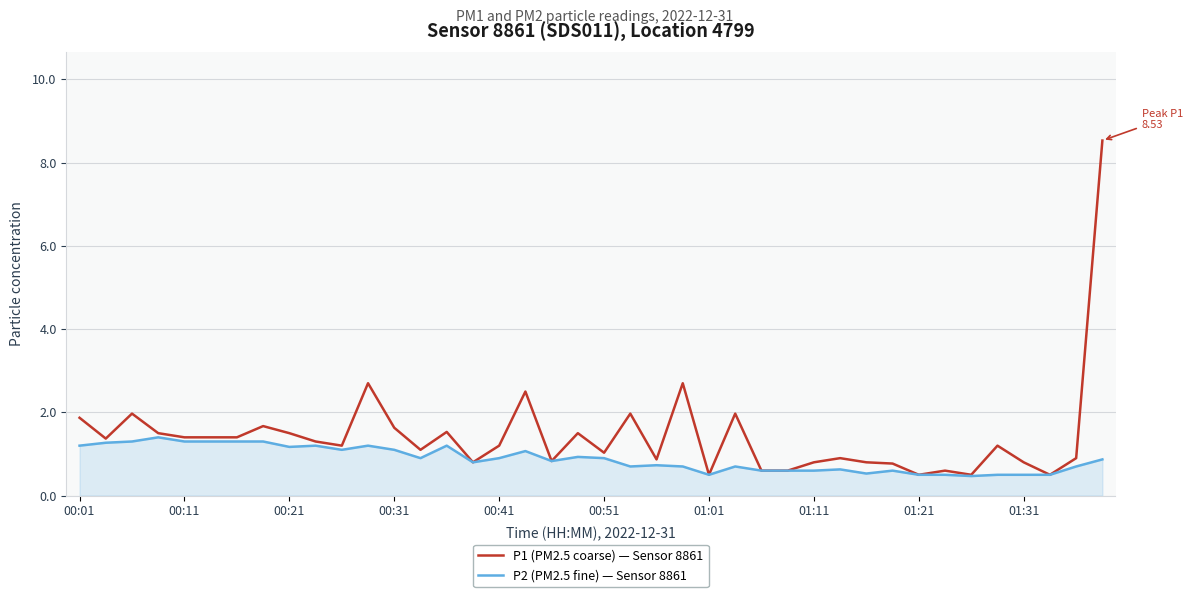

Which series has the widest spread of values?

P1 (PM2.5 coarse) — Sensor 8861